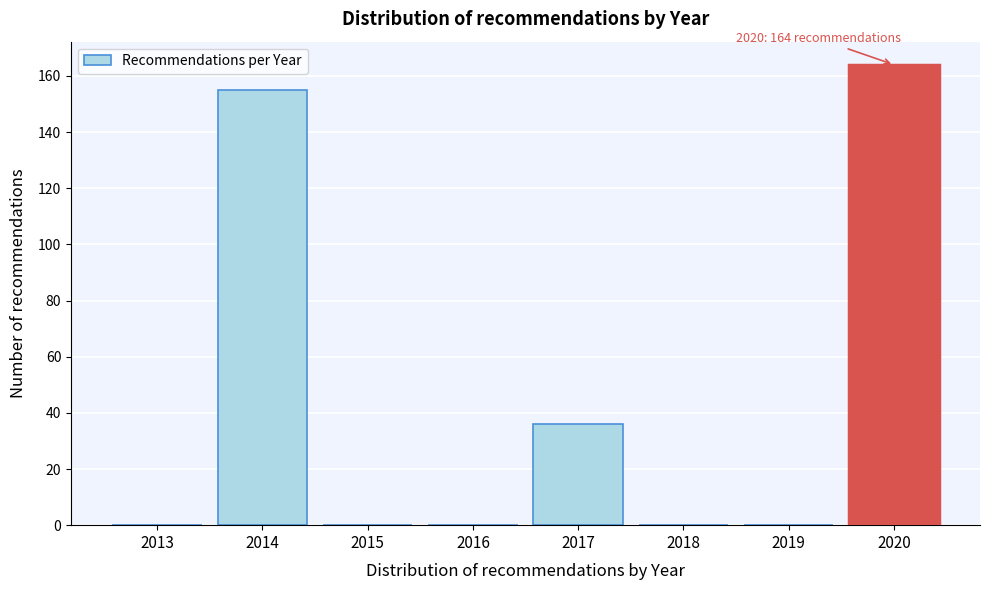

At which category does the chart reach its peak across all series?

2020